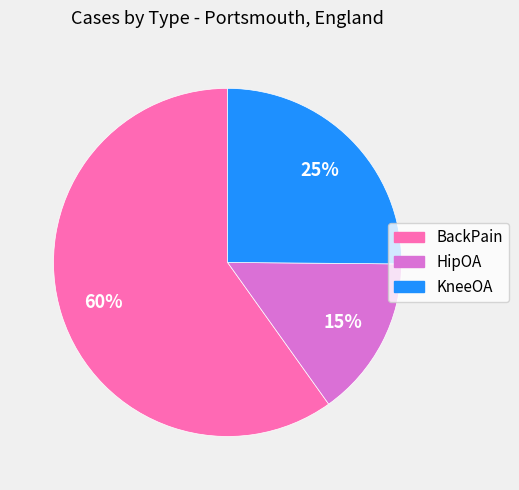

Which has a higher value, BackPain or KneeOA?

BackPain